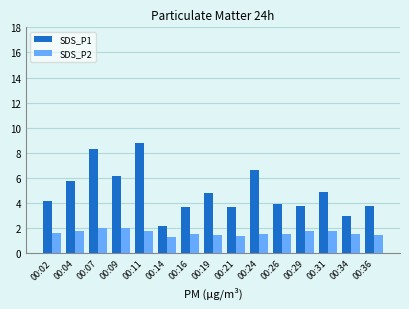

Which series changed the most between 00:14 and 00:26?

SDS_P1